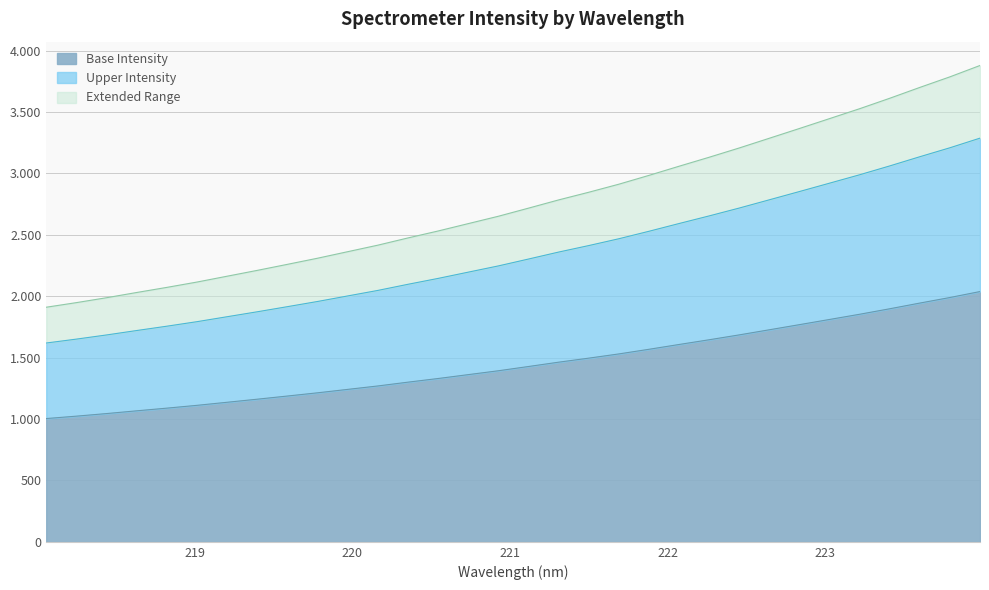

Approximately how many times larger is the value at 220.7354 compared to 220.5444?

1.0